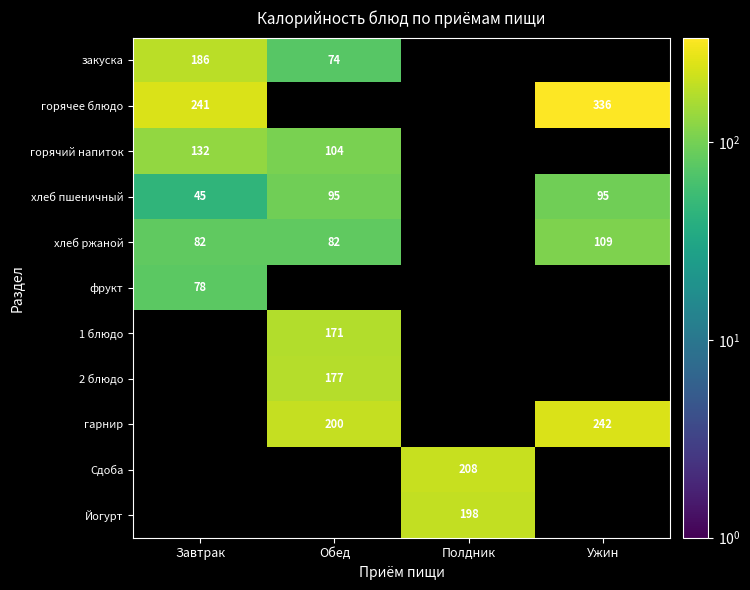

The value of хлеб ржаной at Завтрак is 82.0. True or false?

True